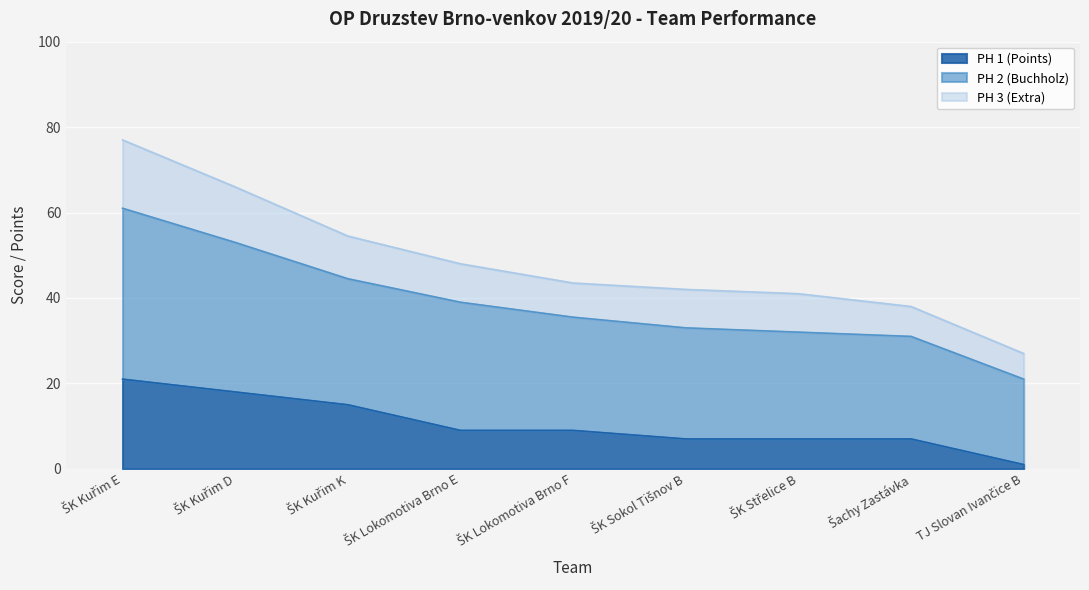

What is the highest value of the PH 1 (Points) series?

21.0